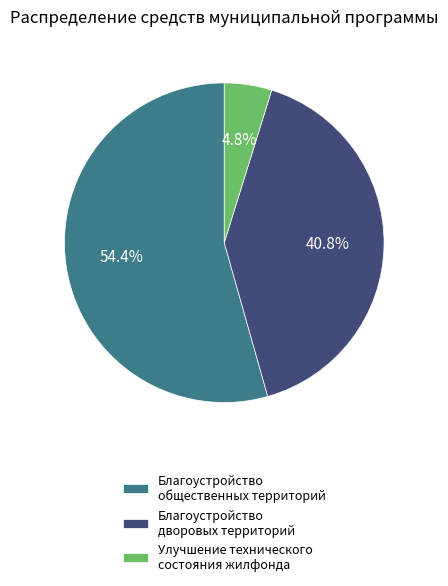

Is Благоустройство общественных территорий the majority of the pie?

Yes